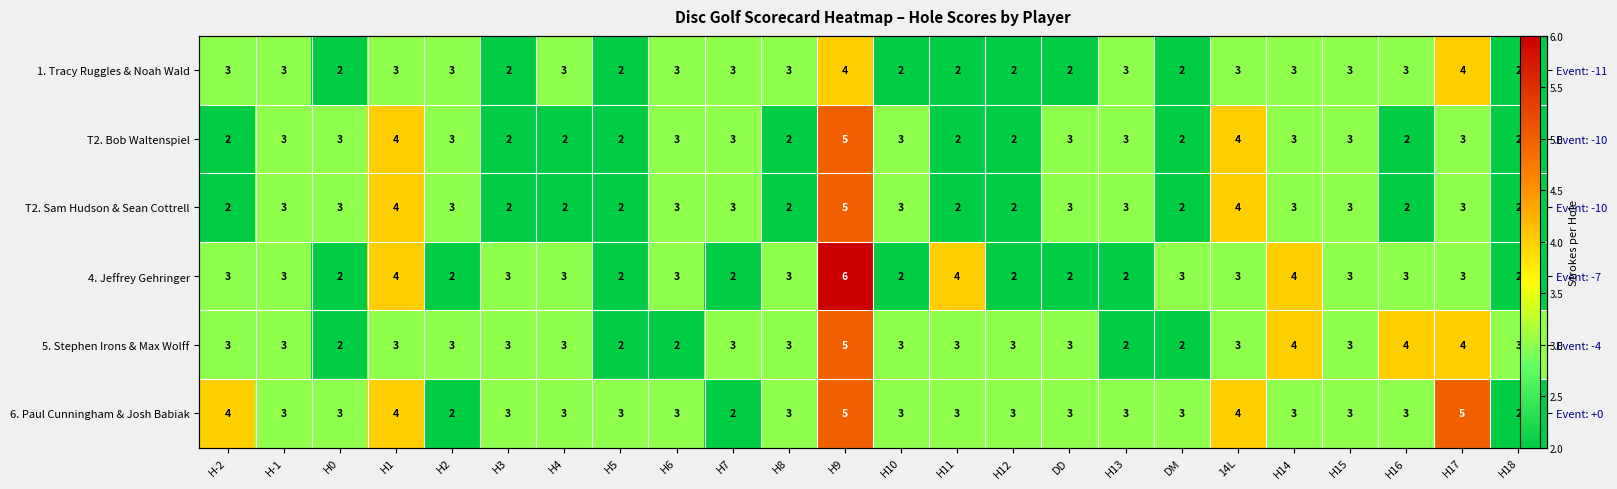

At which label is 6. Paul Cunningham & Josh Babiak closest to 3?

H-1